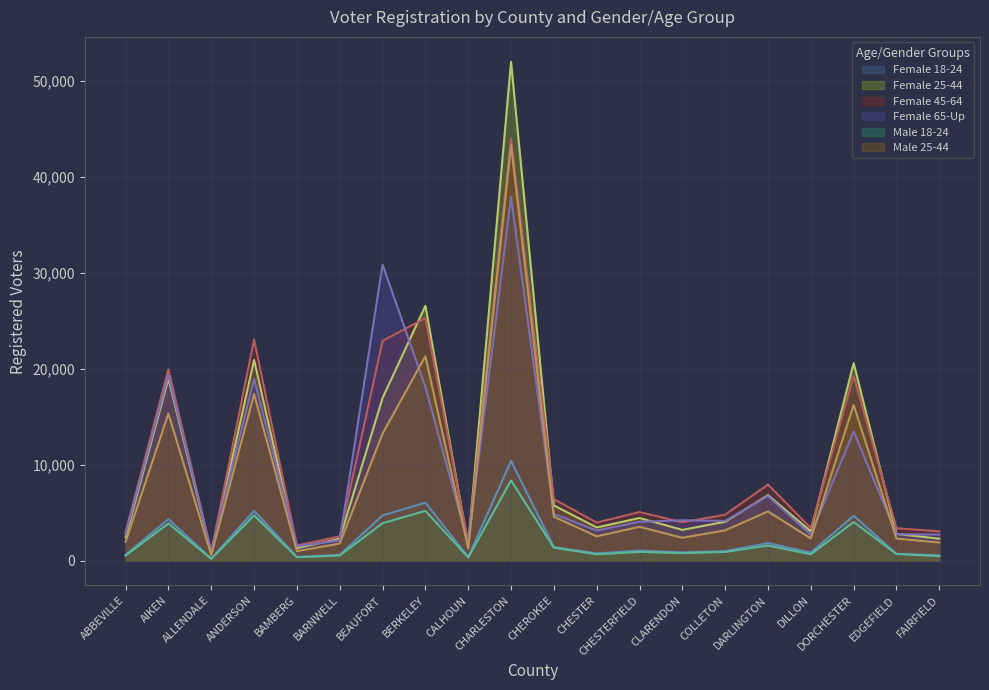

Reading left to right, extract all data points from this chart.

Female 18-24: 601	4321	203	5194	382	589	4713	6042	373	10401	1412	745	1035	850	979	1827	830	4672	699	543
Female 25-44: 2413	18983	829	20922	1303	2282	16958	26569	1574	52026	5749	3455	4441	3199	4050	6823	3049	20596	2781	2281
Female 45-64: 2976	19959	911	23060	1567	2528	22916	25296	1919	43989	6403	3961	5059	3990	4785	7924	3389	19257	3374	3047
Female 65-Up: 2747	19328	947	18959	1499	2109	30874	18101	1747	37951	4860	3124	4044	4201	4140	6736	2689	13461	2751	2706
Male 18-24: 525	3867	178	4711	350	524	3894	5186	326	8356	1351	653	906	776	897	1565	657	4021	683	470
Male 25-44: 1950	15342	579	17372	983	1771	13242	21319	1257	43327	4574	2527	3520	2377	3152	5125	2305	16234	2294	1881